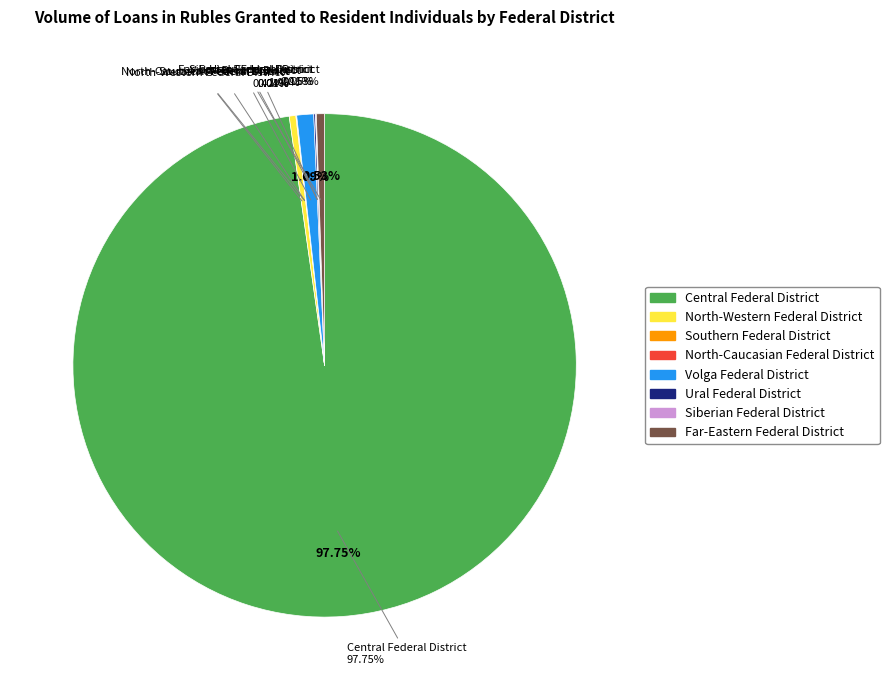

How many segments does this pie chart have?

8